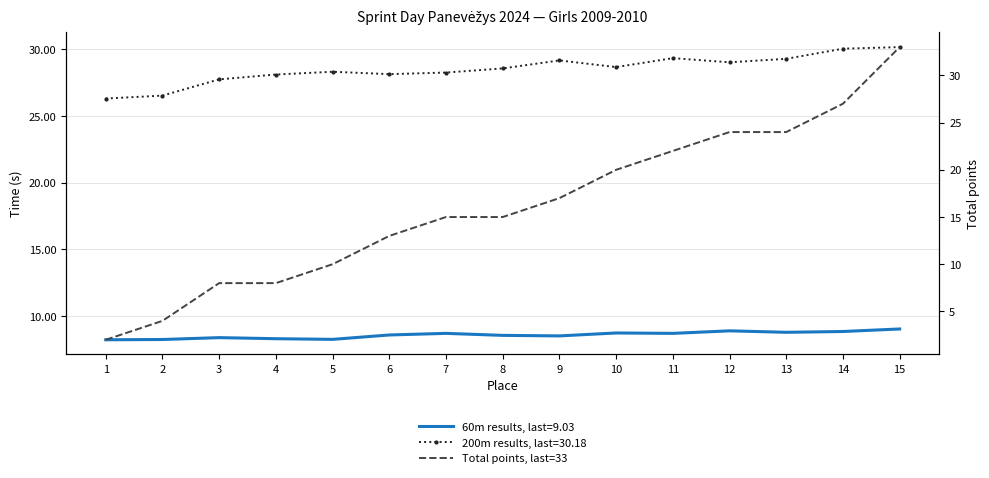

What is the average value of the Total points series?

16.1